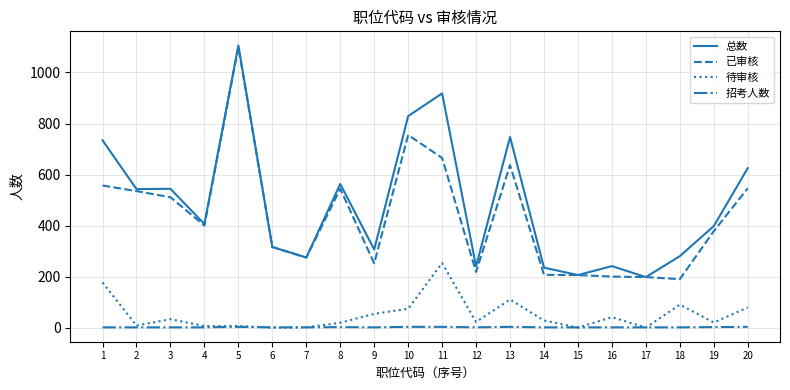

True or false: 已审核 has a value of 44 at 17.

False